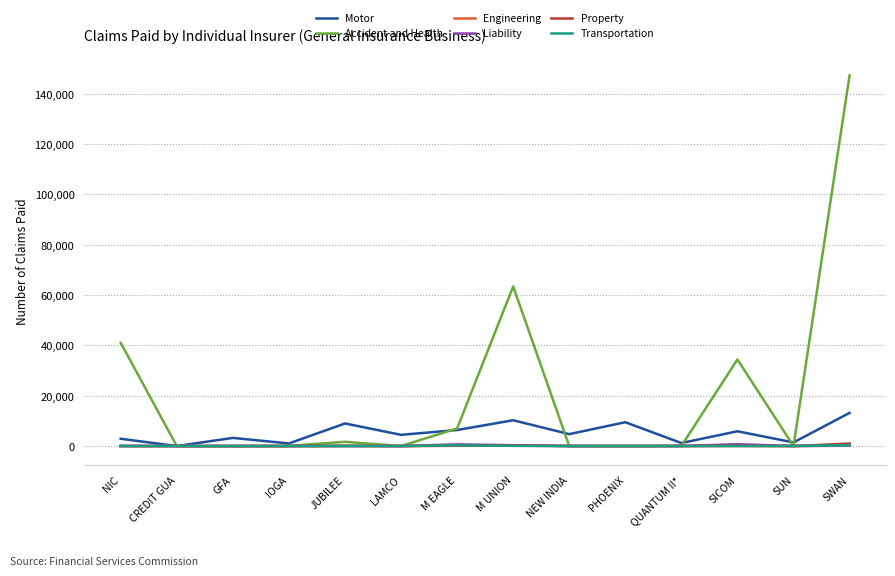

The Transportation series shows 0 at CREDIT GUA. True or false?

True